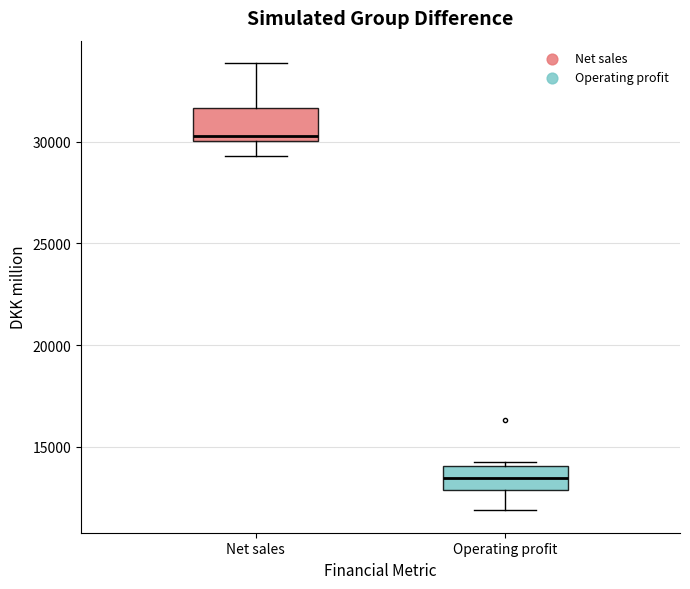

Reading left to right, transcribe this box plot: for each box, give where its median line is, the range the box spans, and where its two whiskers end, as read against the y-axis. The values are not printed on the chart, so give them approximately, as read against the axis.

Net sales: median 30500, box 30000 to 31500, whiskers 29500 to 34000
Operating profit: median 13500, box 13000 to 14000, whiskers 12000 to 14000 (just above the box's upper edge)